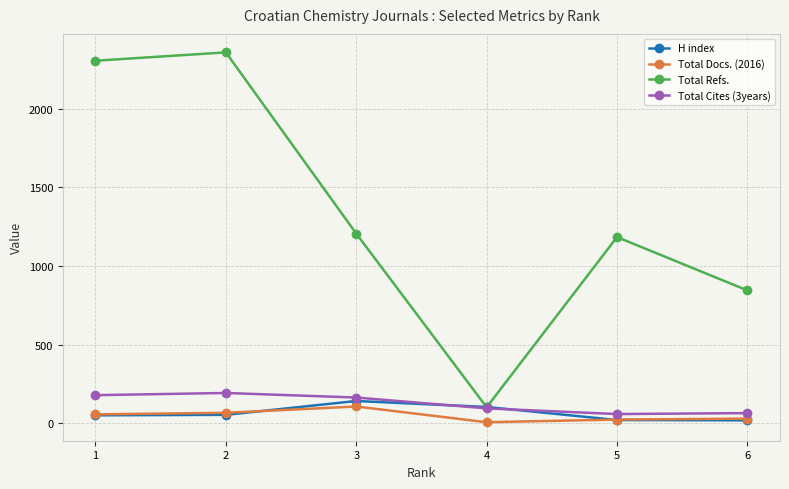

True or false: Total Refs. and Total Docs. (2016) intersect in this chart.

False